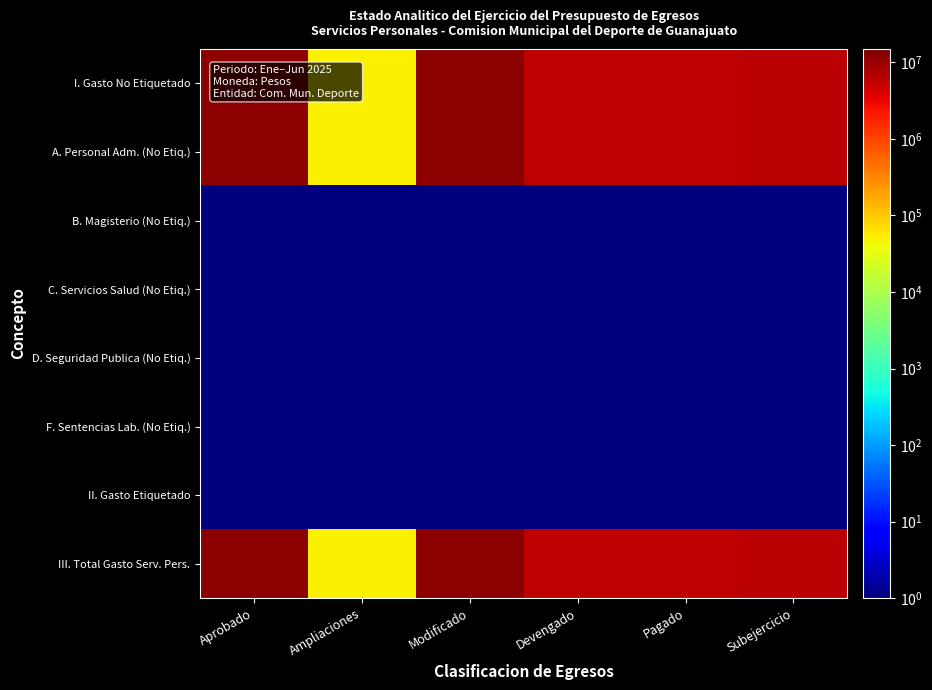

At which category is the sum across all series the highest?

Modificado